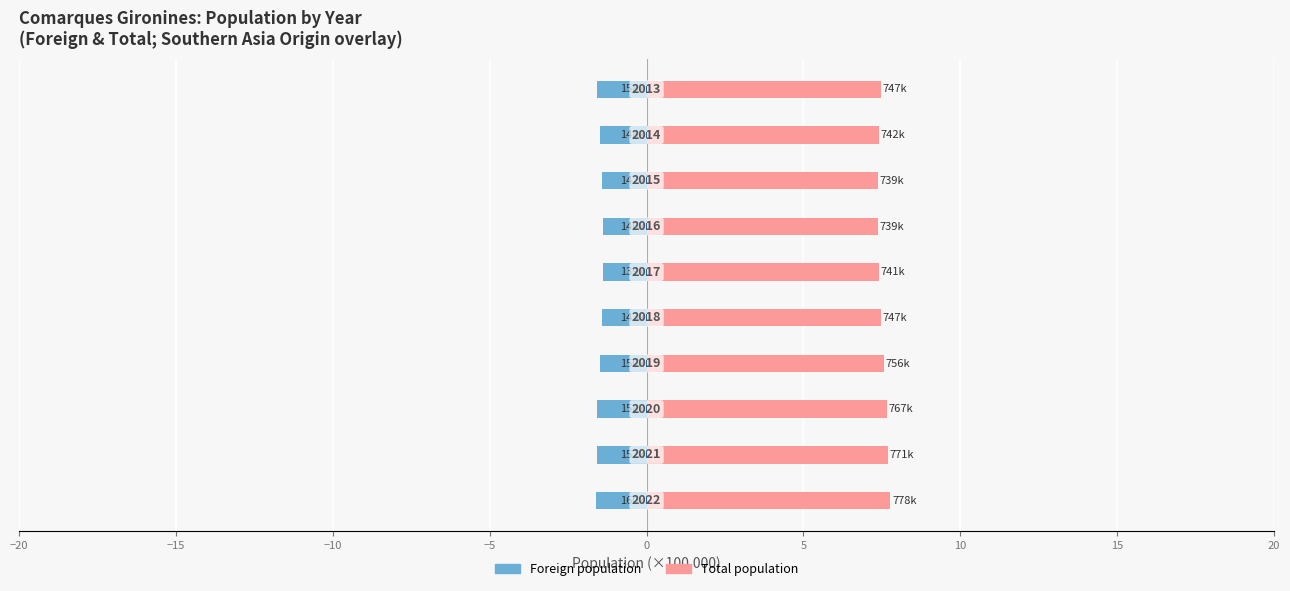

What is the maximum value for Total population?

7.8